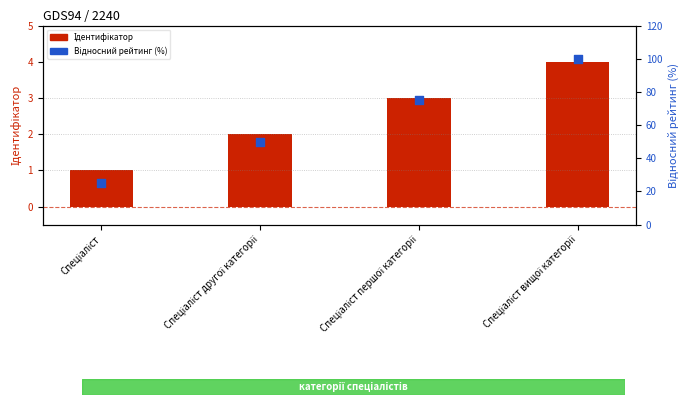

Which series contains the highest Y value?

Відносний рейтинг (%)